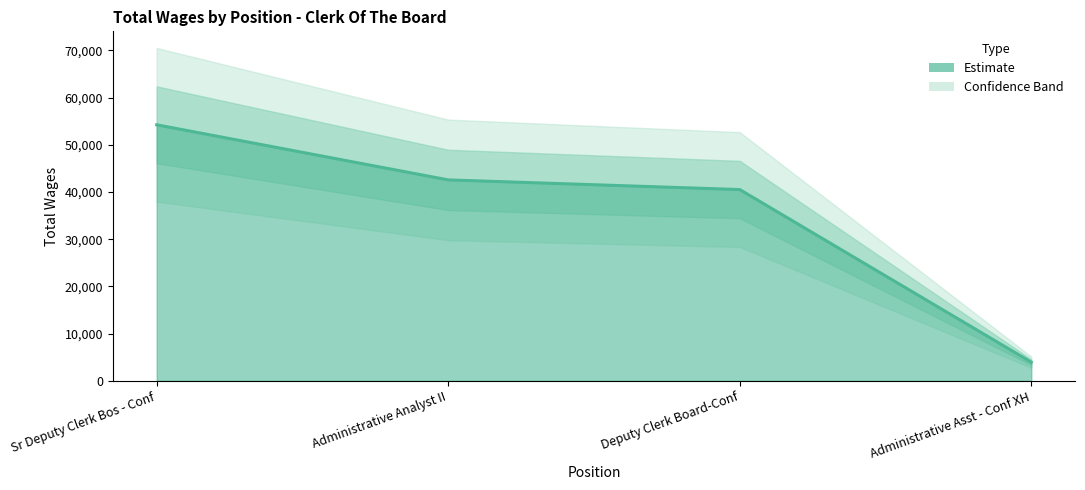

List the labels in order of value, smallest first.

Administrative Asst - Conf XH, Deputy Clerk Board-Conf, Administrative Analyst II, Sr Deputy Clerk Bos - Conf